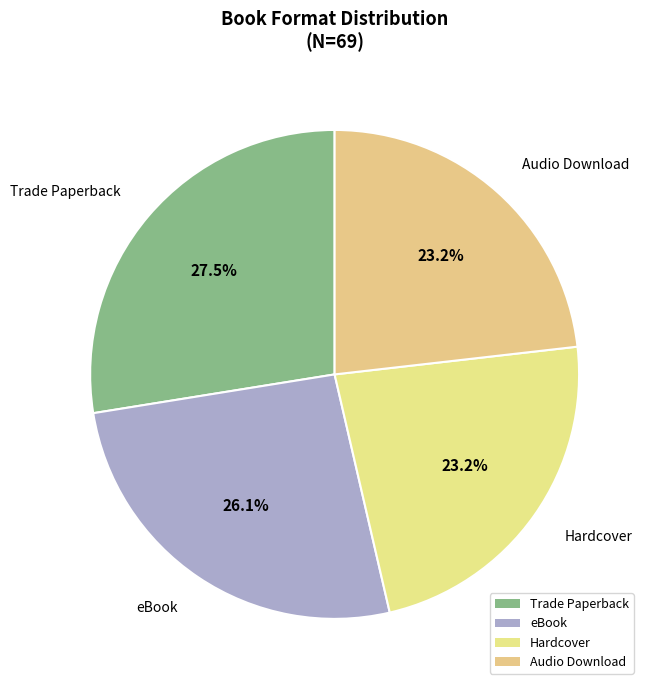

Is it true that Trade Paperback is 37% of the pie?

False